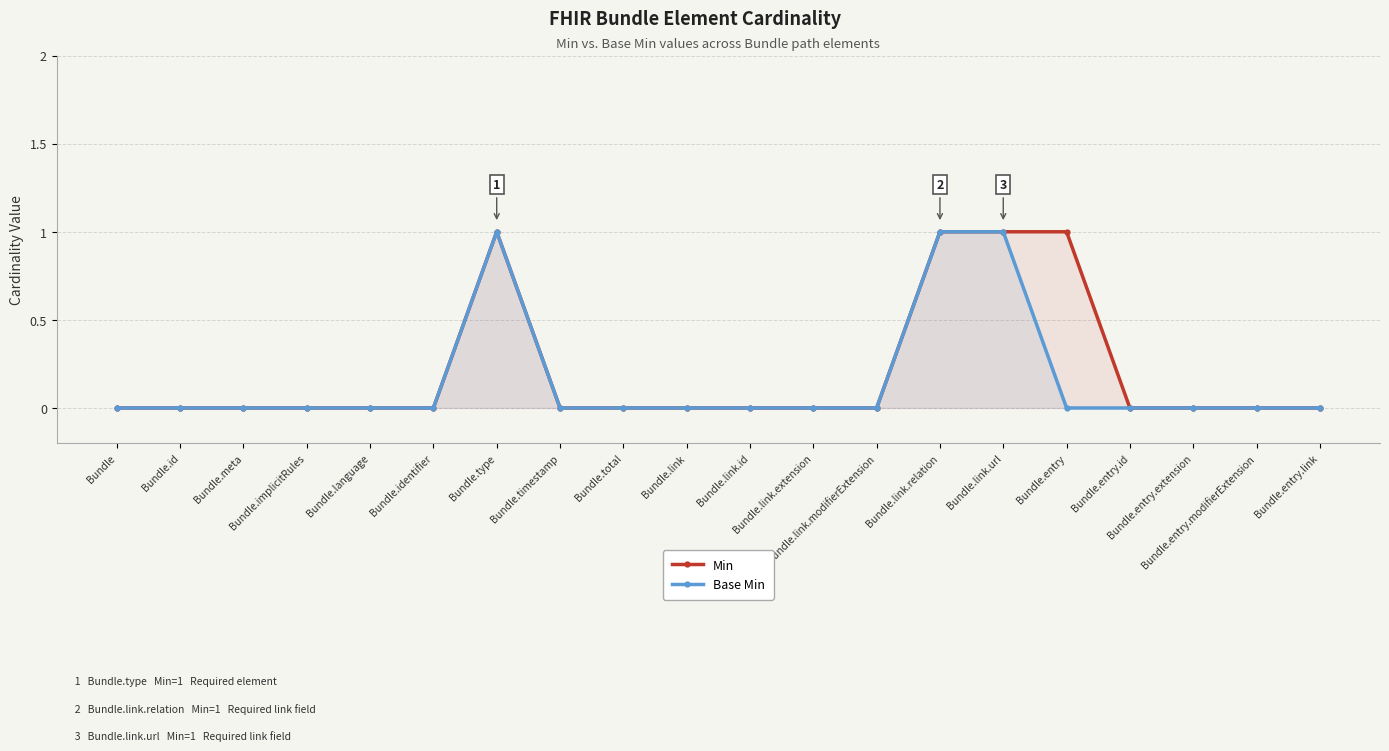

True or false: Base Min has a value of 0 at Bundle.link.

True